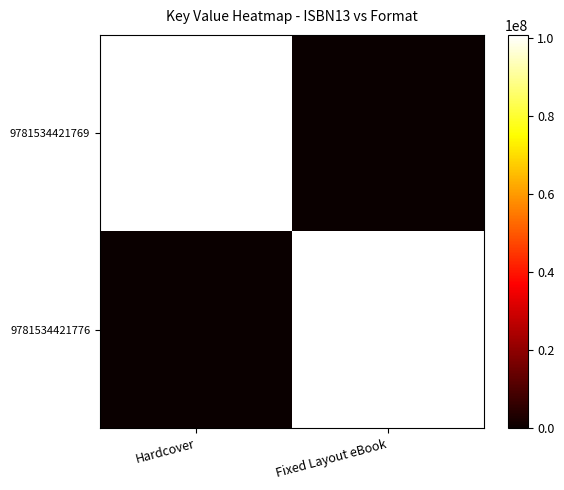

What is the total value across all series at Hardcover?

100776464